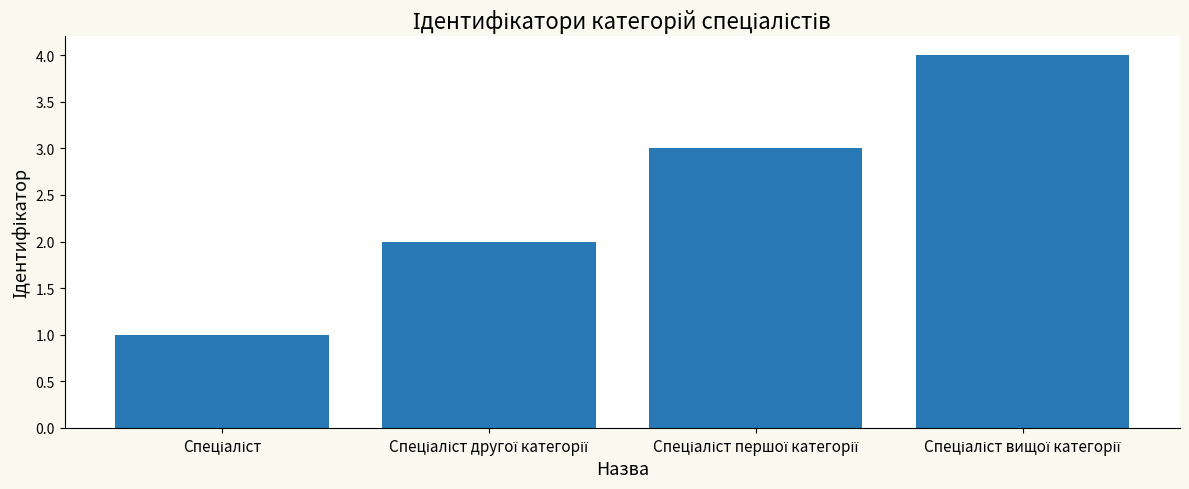

What is the difference between the maximum and minimum values?

3